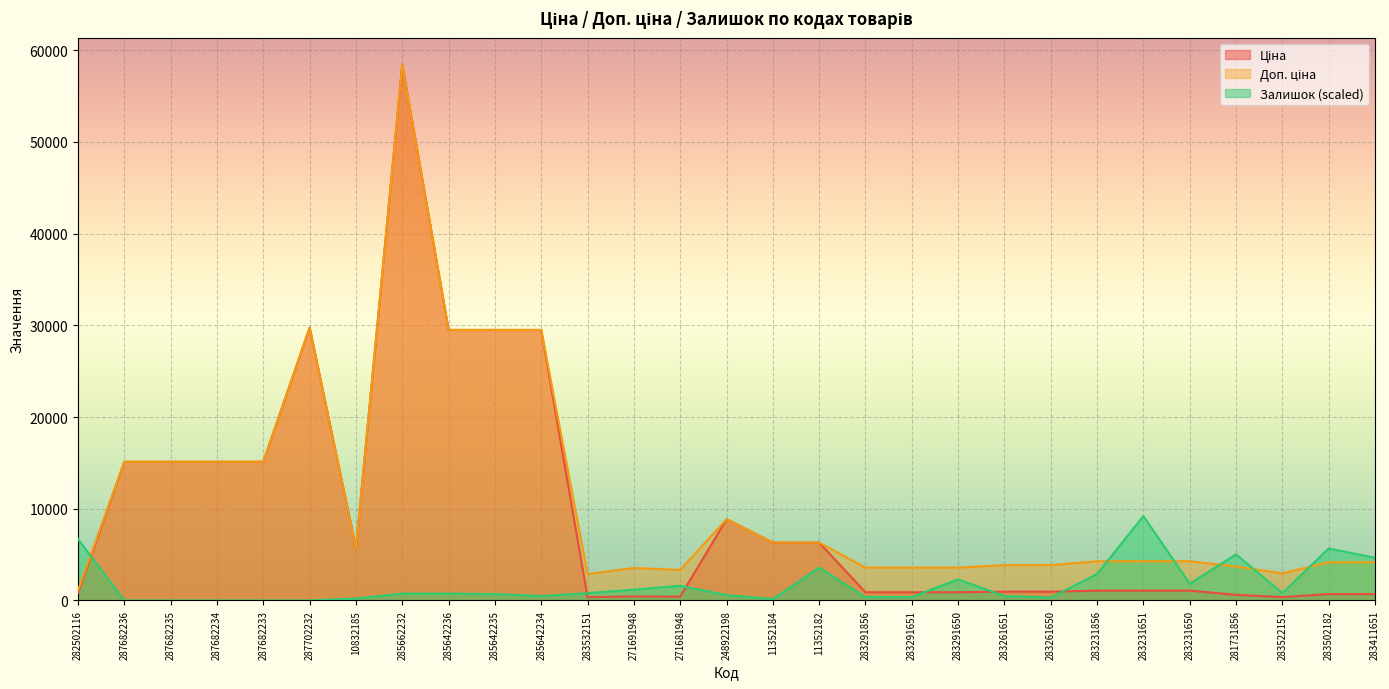

What is the label of the 22nd point from the left?

283261650